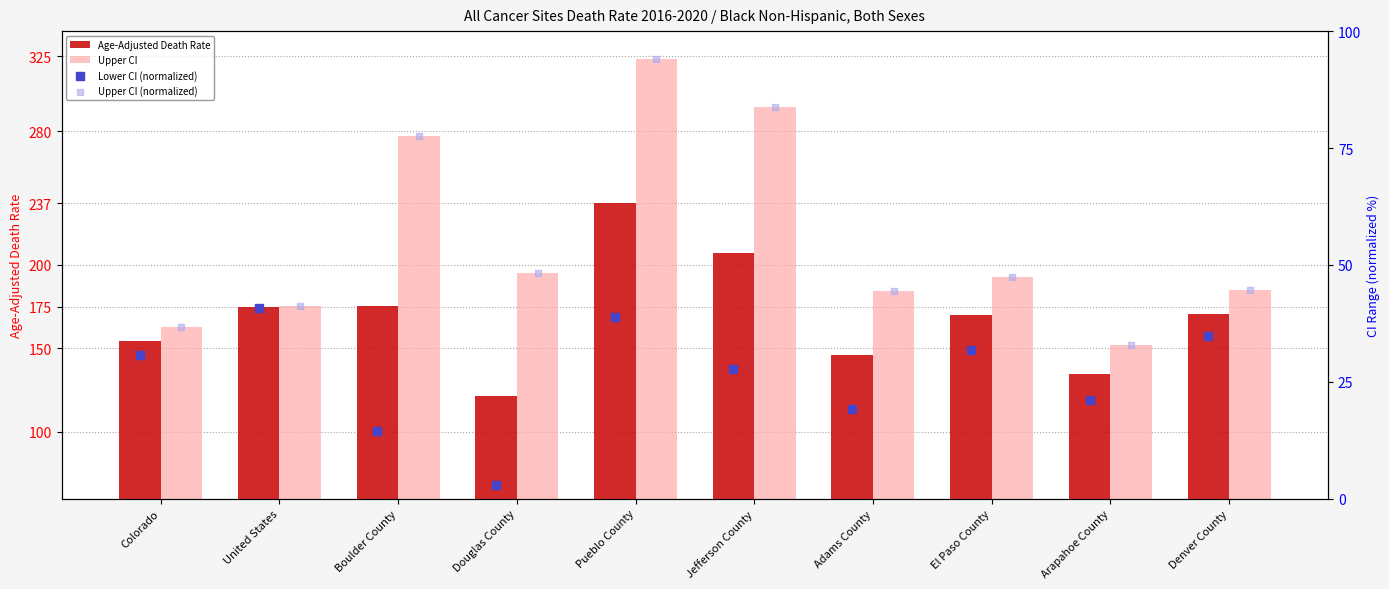

Which series has the largest total across all categories?

Upper CI